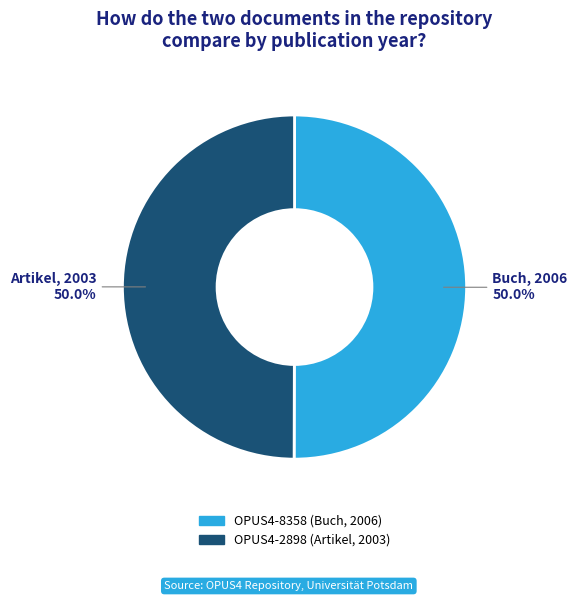

How many slices are in this pie chart?

2